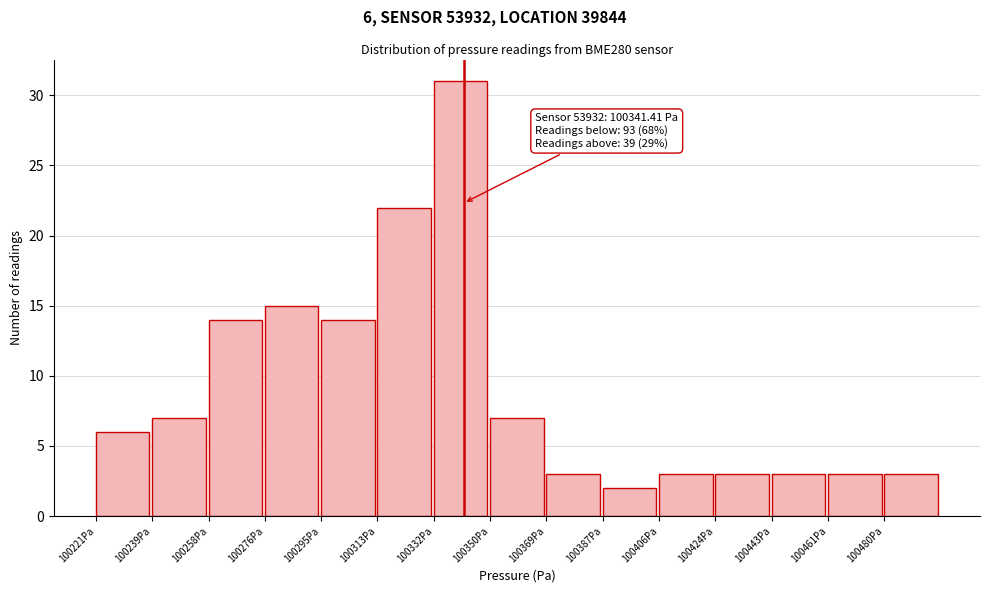

Which range on the x-axis has the tallest bar?

100332 to 100350